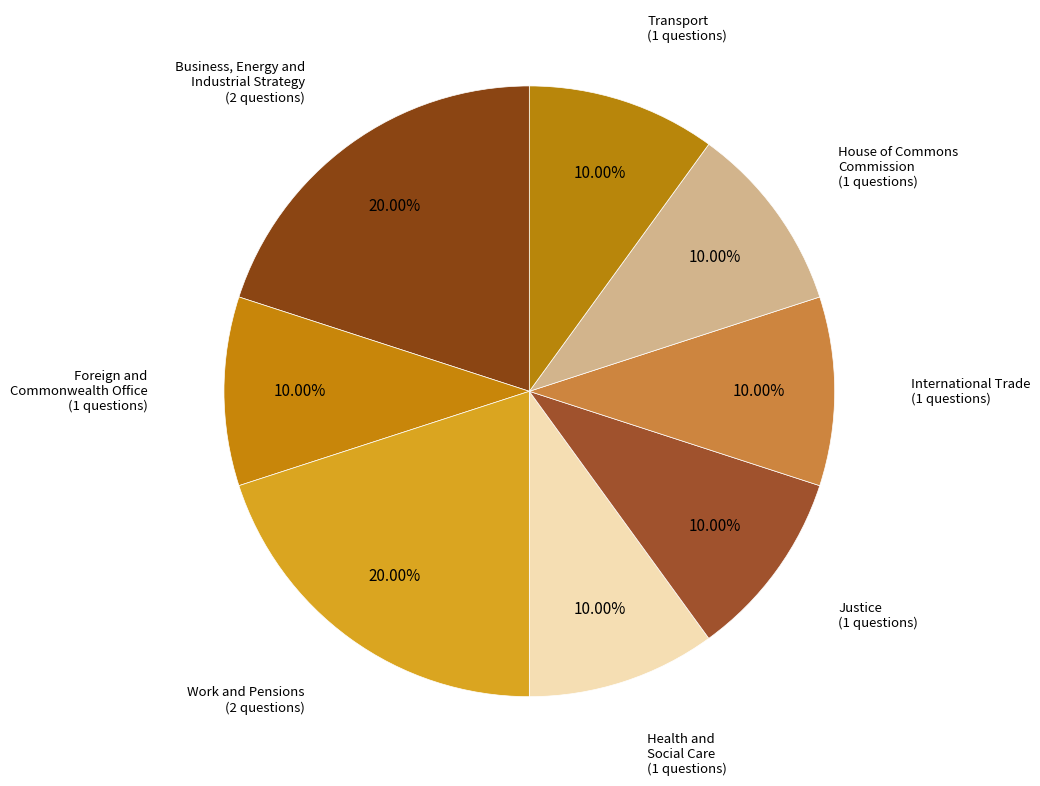

Do Foreign and Commonwealth Office and Transport together represent more than half of the pie?

No